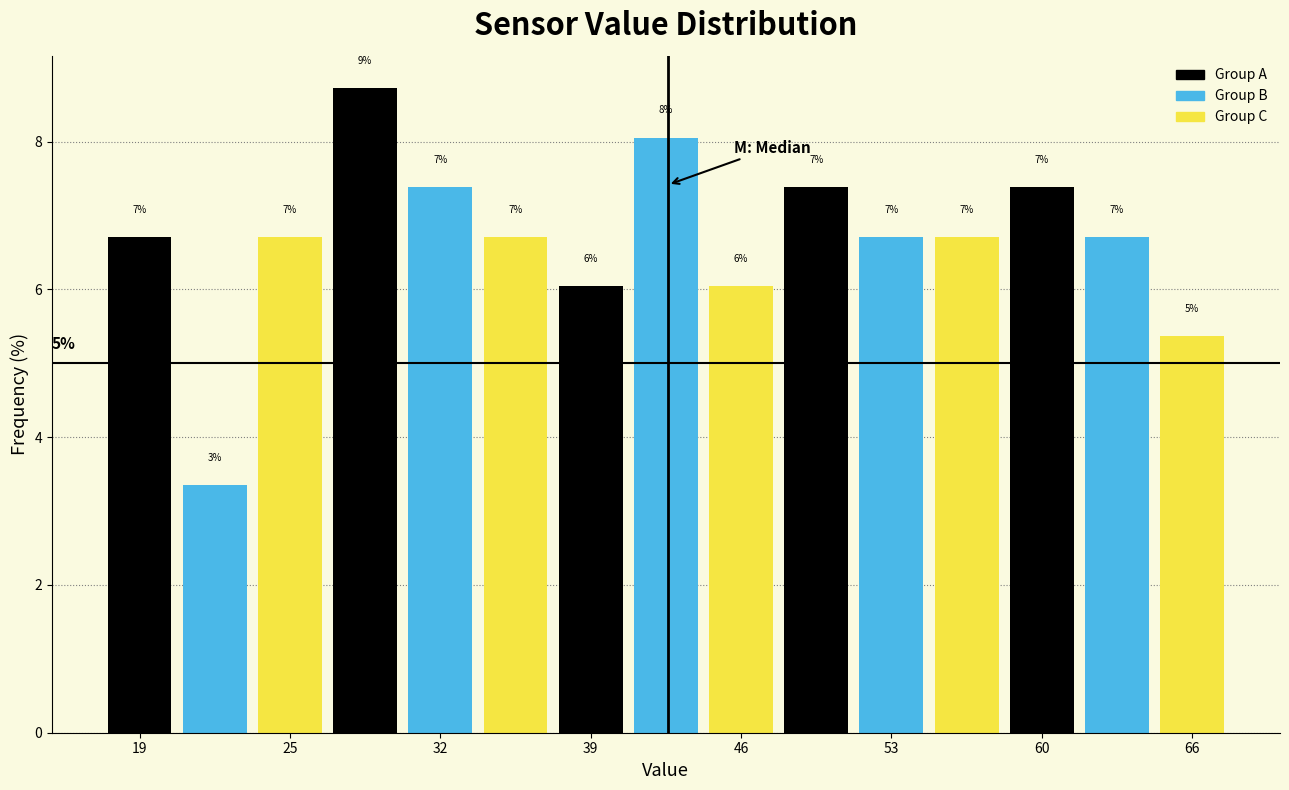

Read against the x-axis, roughly where is the centre of the tallest bar?

29